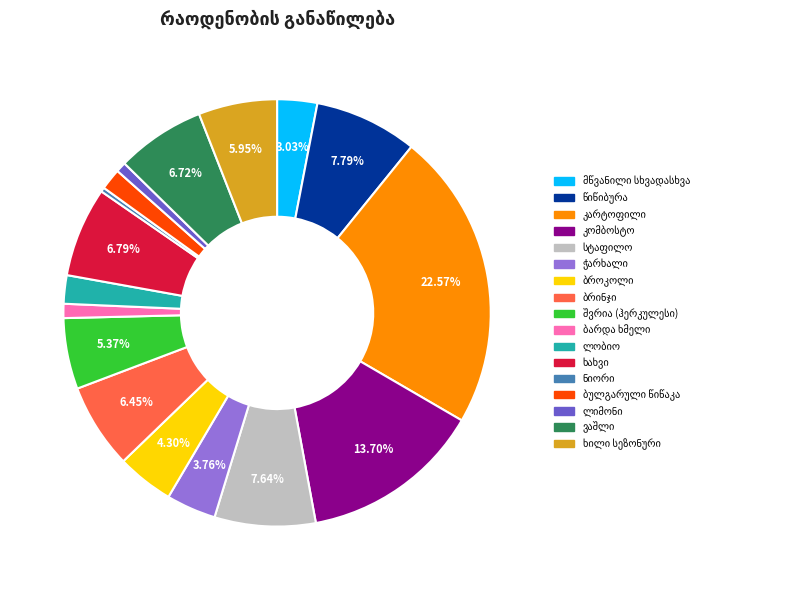

Is there a majority slice in this chart?

No